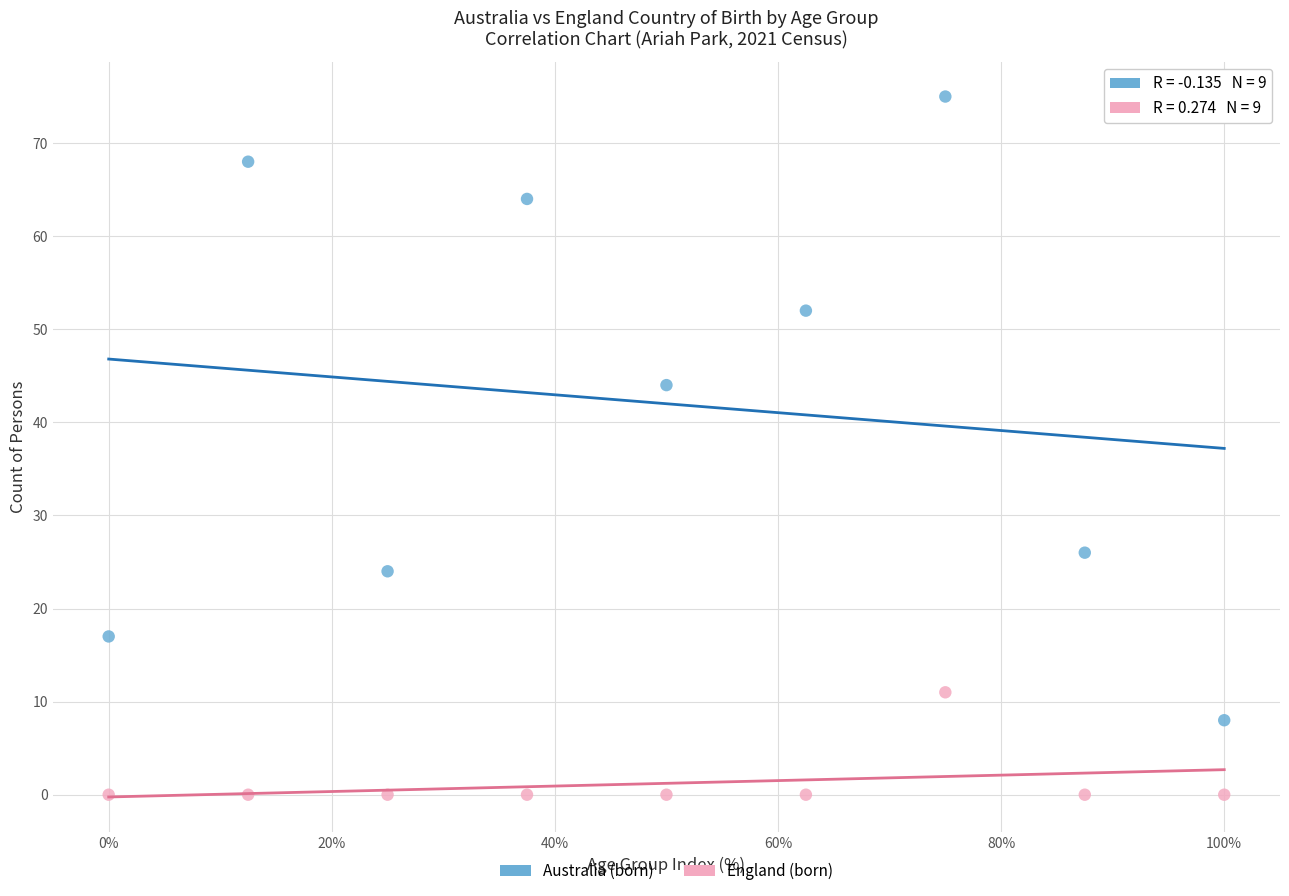

Across all data points, what is the range of Y values (max minus min)?

75